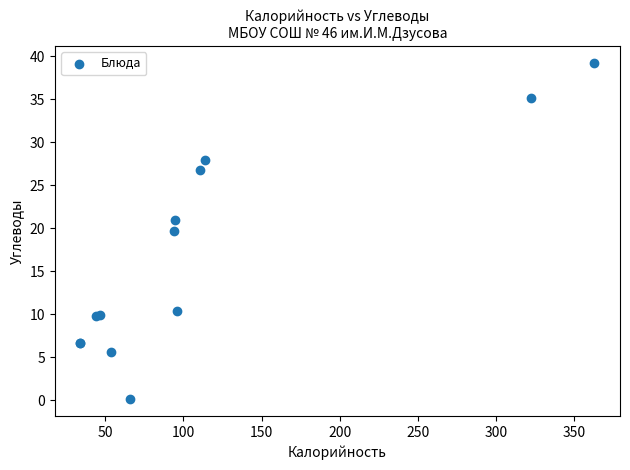

What Y value in the scatter plot is closest to 19?

19.7